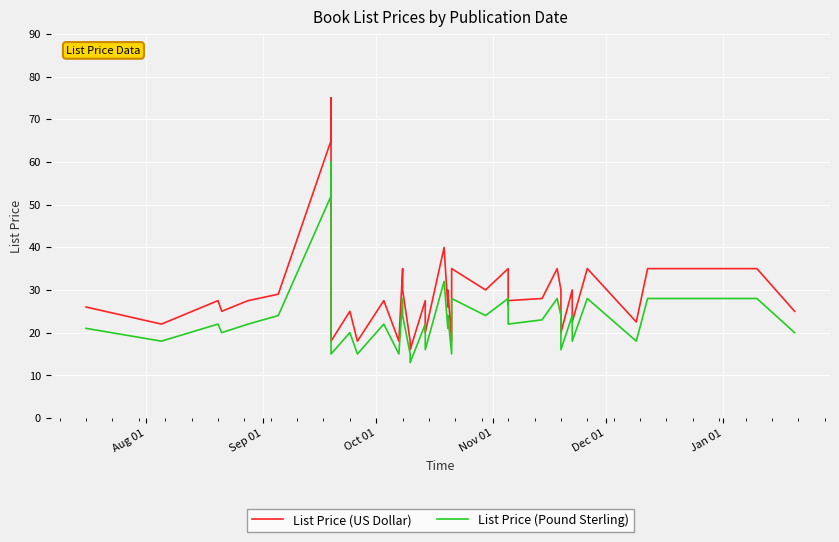

What is the highest value of the List Price (Pound Sterling) series?

60.0